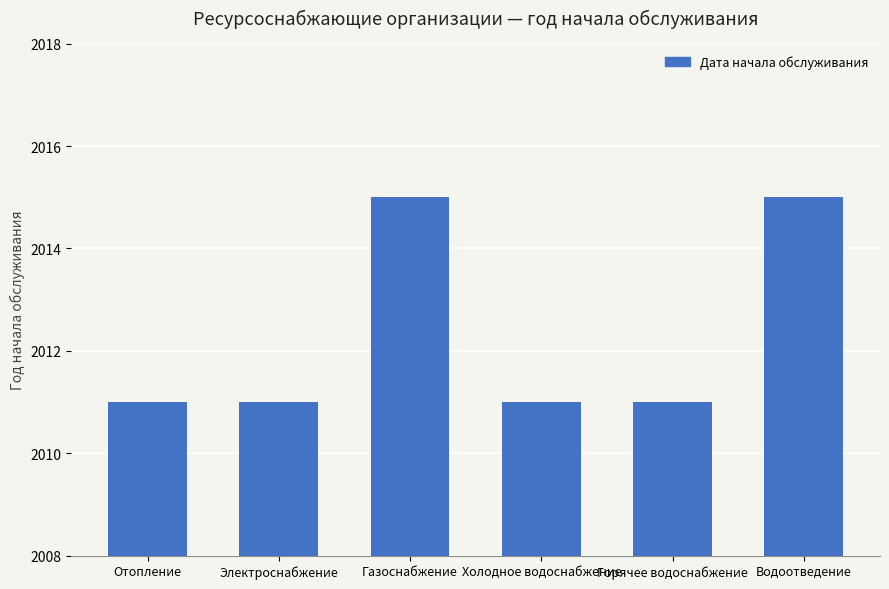

Reading left to right, list all the values displayed in this chart.

Отопление=2011	Электроснабжение=2011	Газоснабжение=2015	Холодное водоснабжение=2011	Горячее водоснабжение=2011	Водоотведение=2015